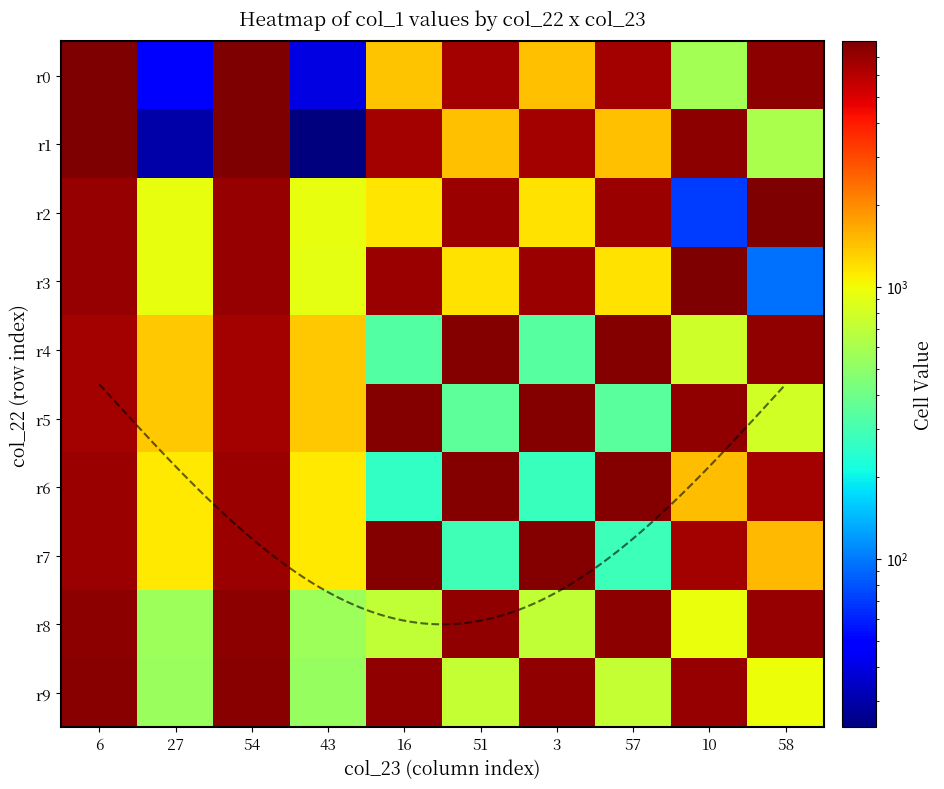

Which category has the highest value in the r3 series?

10